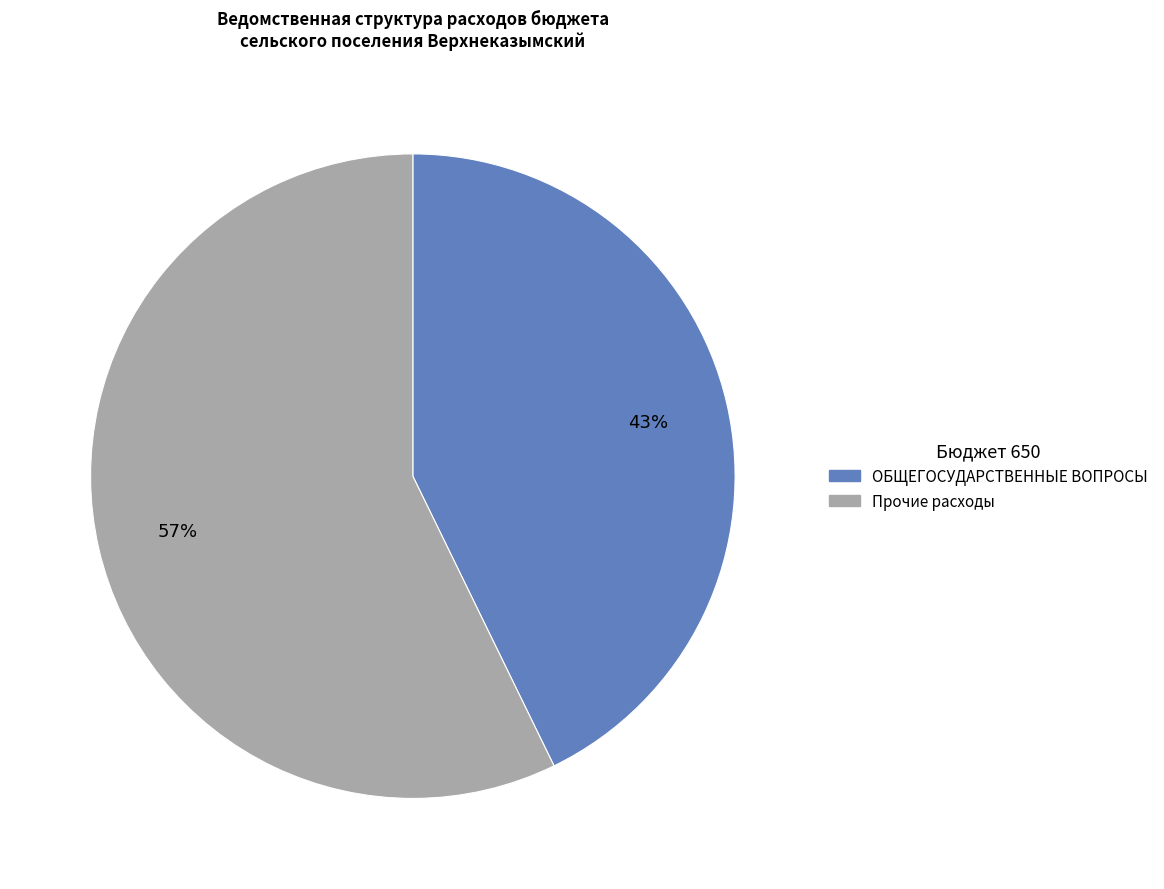

How many segments does this pie chart have?

2